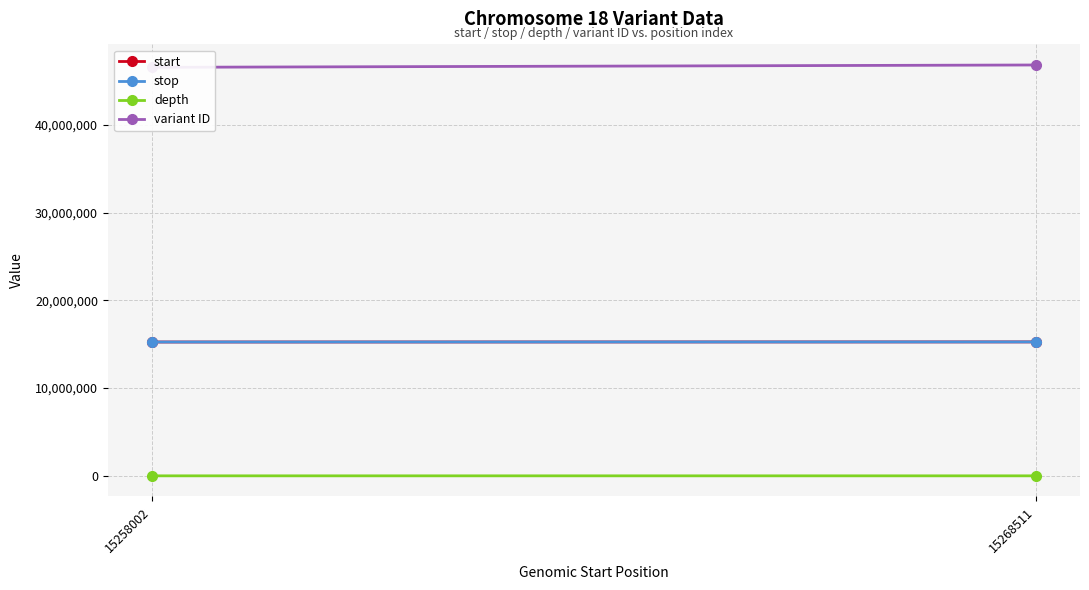

Read the start value at 15258002, to the nearest 100.

15258000